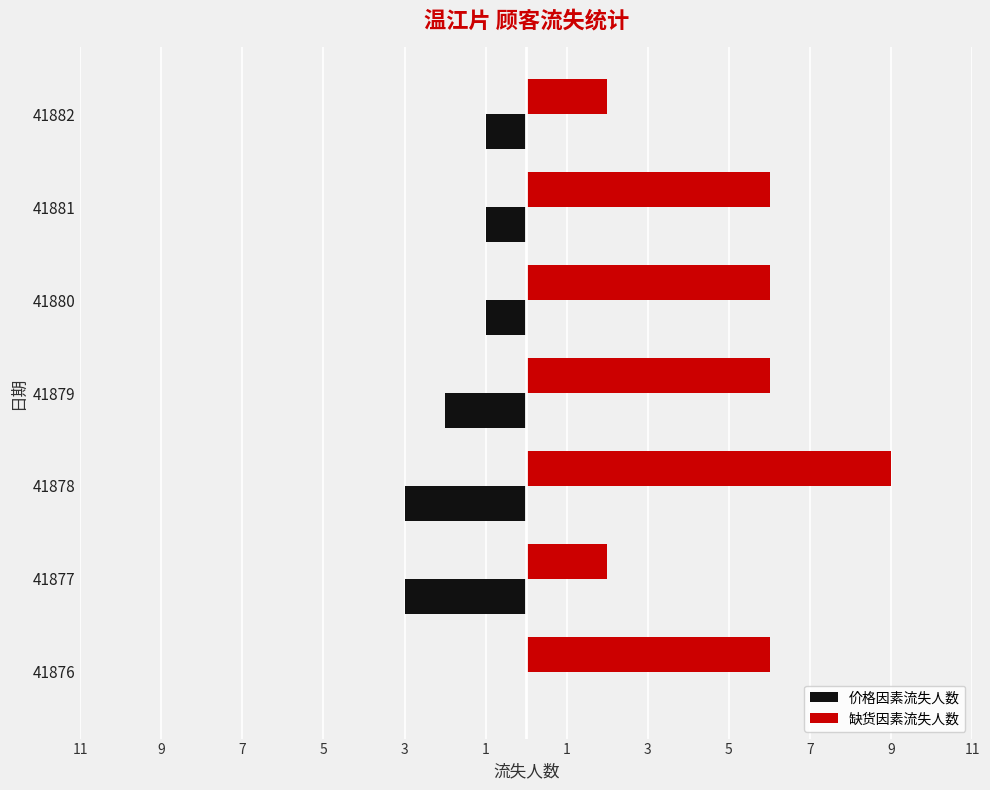

What are all the series names shown in the legend?

价格因素流失人数, 缺货因素流失人数